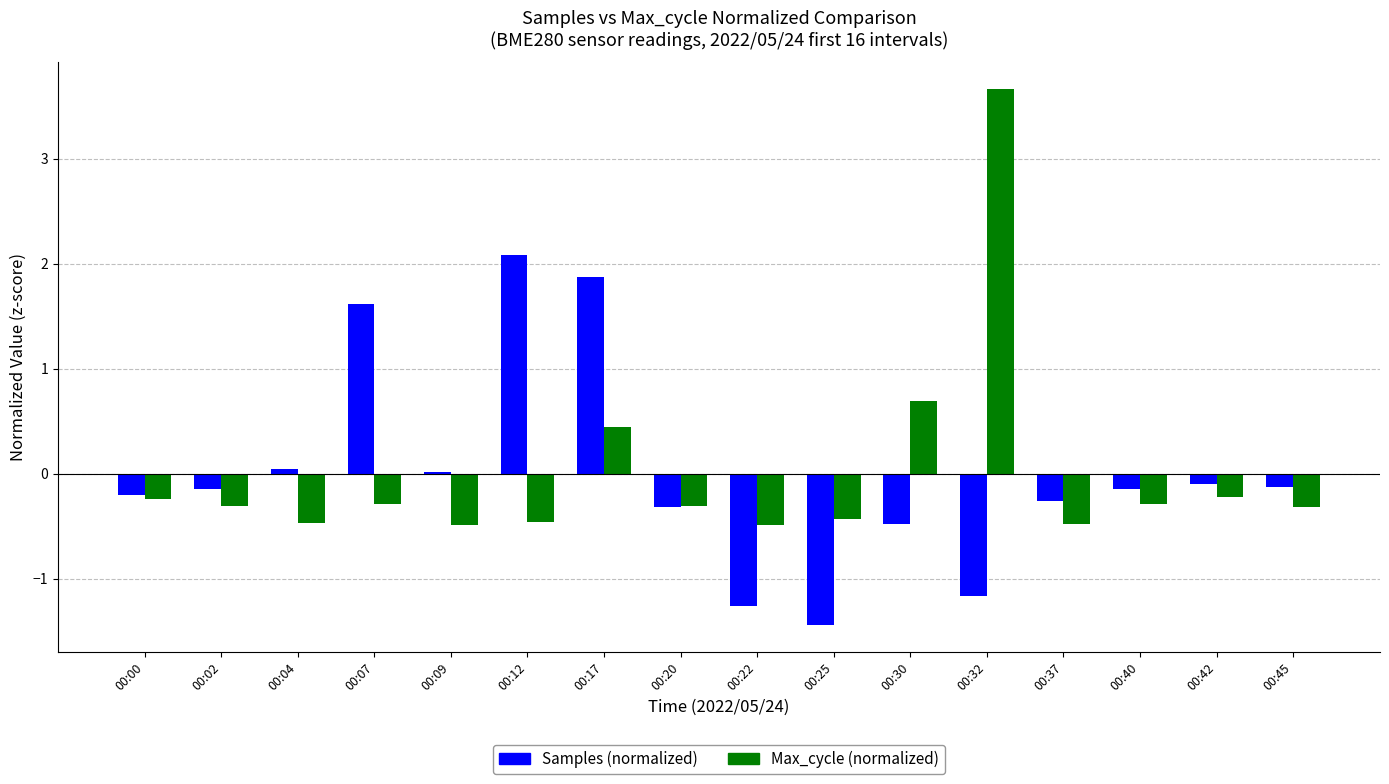

What are all the series names shown in the legend?

Samples (normalized), Max_cycle (normalized)